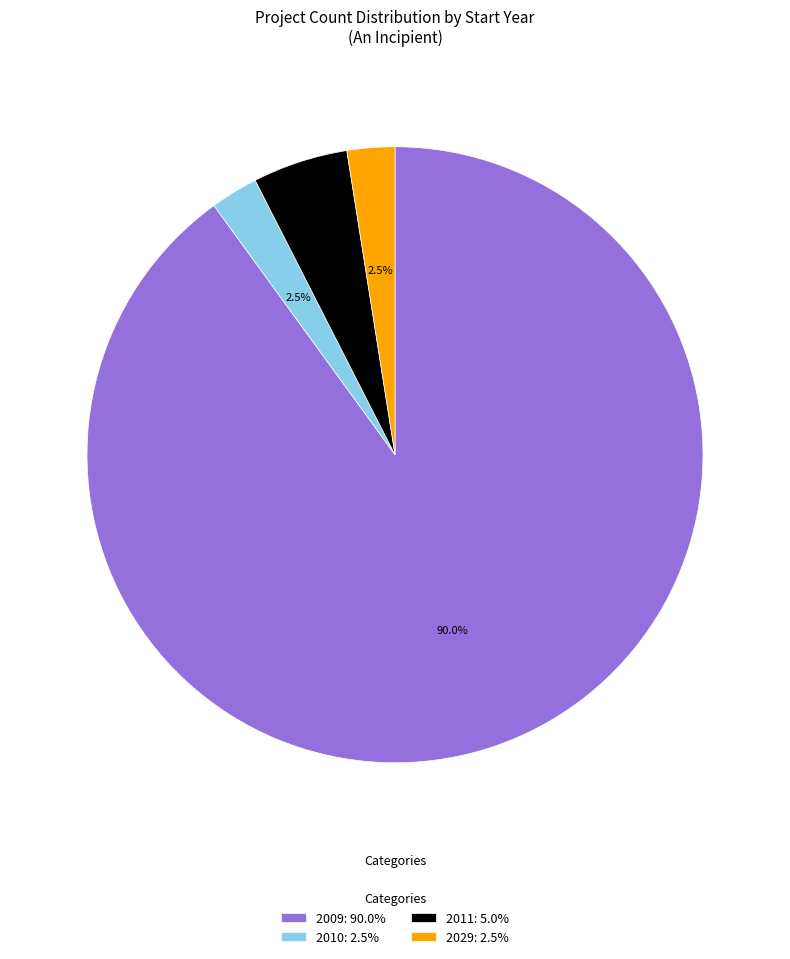

Which category has the biggest portion of the pie?

2009: 90.0%